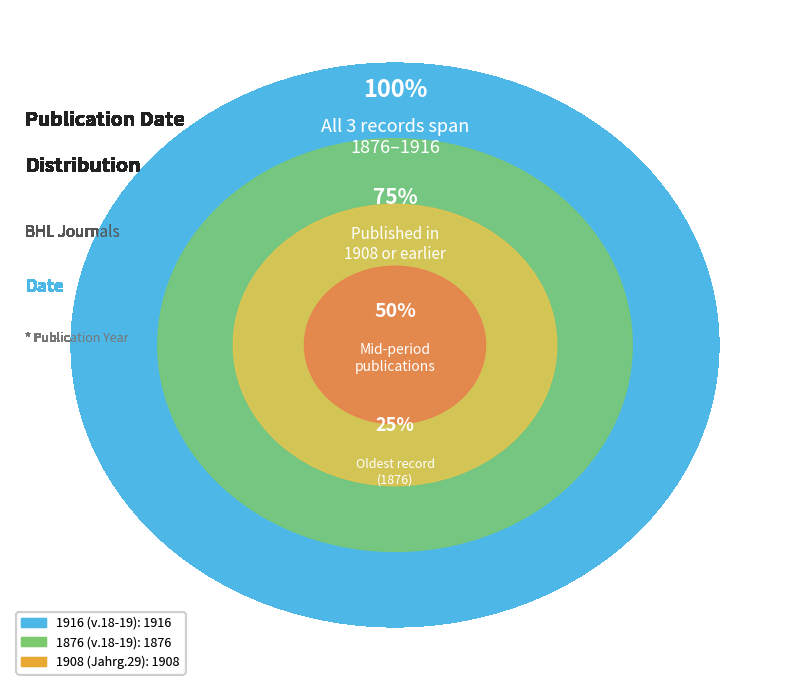

What is the largest slice in the pie chart?

1916 (v.18-19)